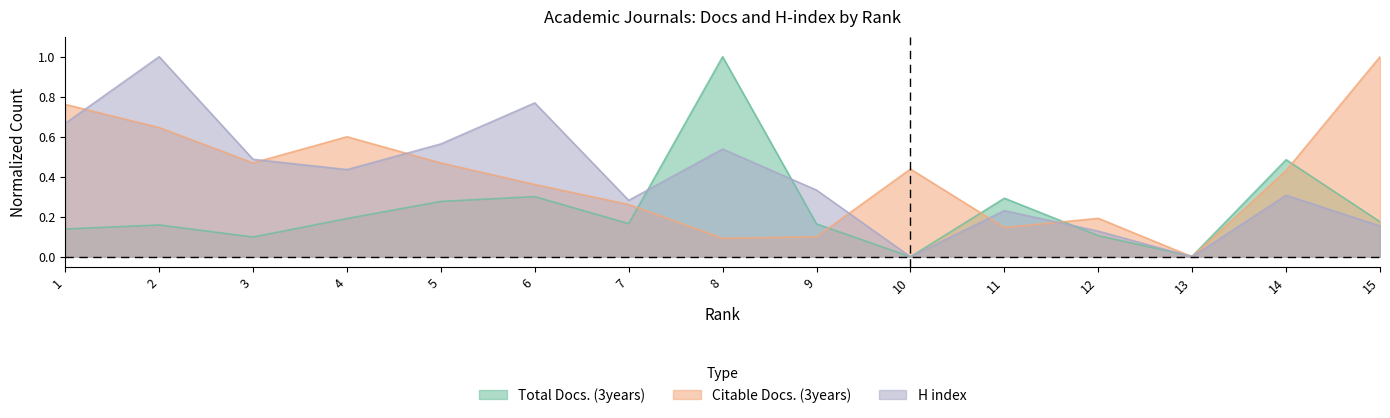

What value does the Total Docs. (3years) series have at 5?

0.3